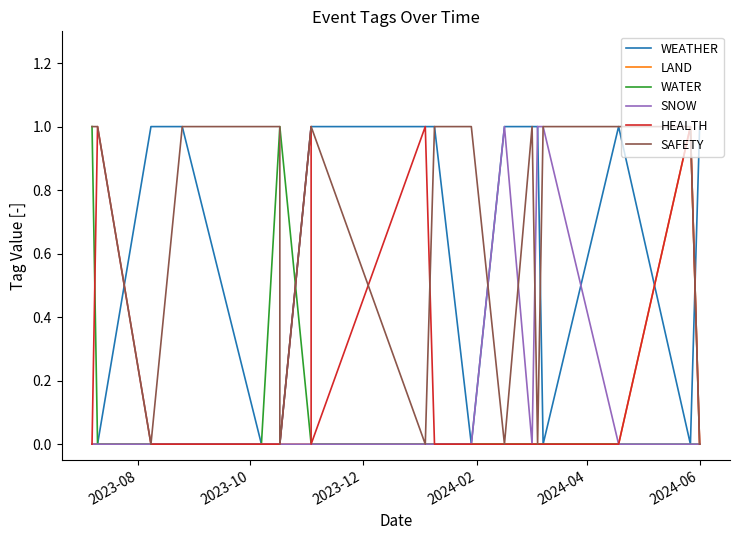

How many times do WEATHER and HEALTH cross each other?

3